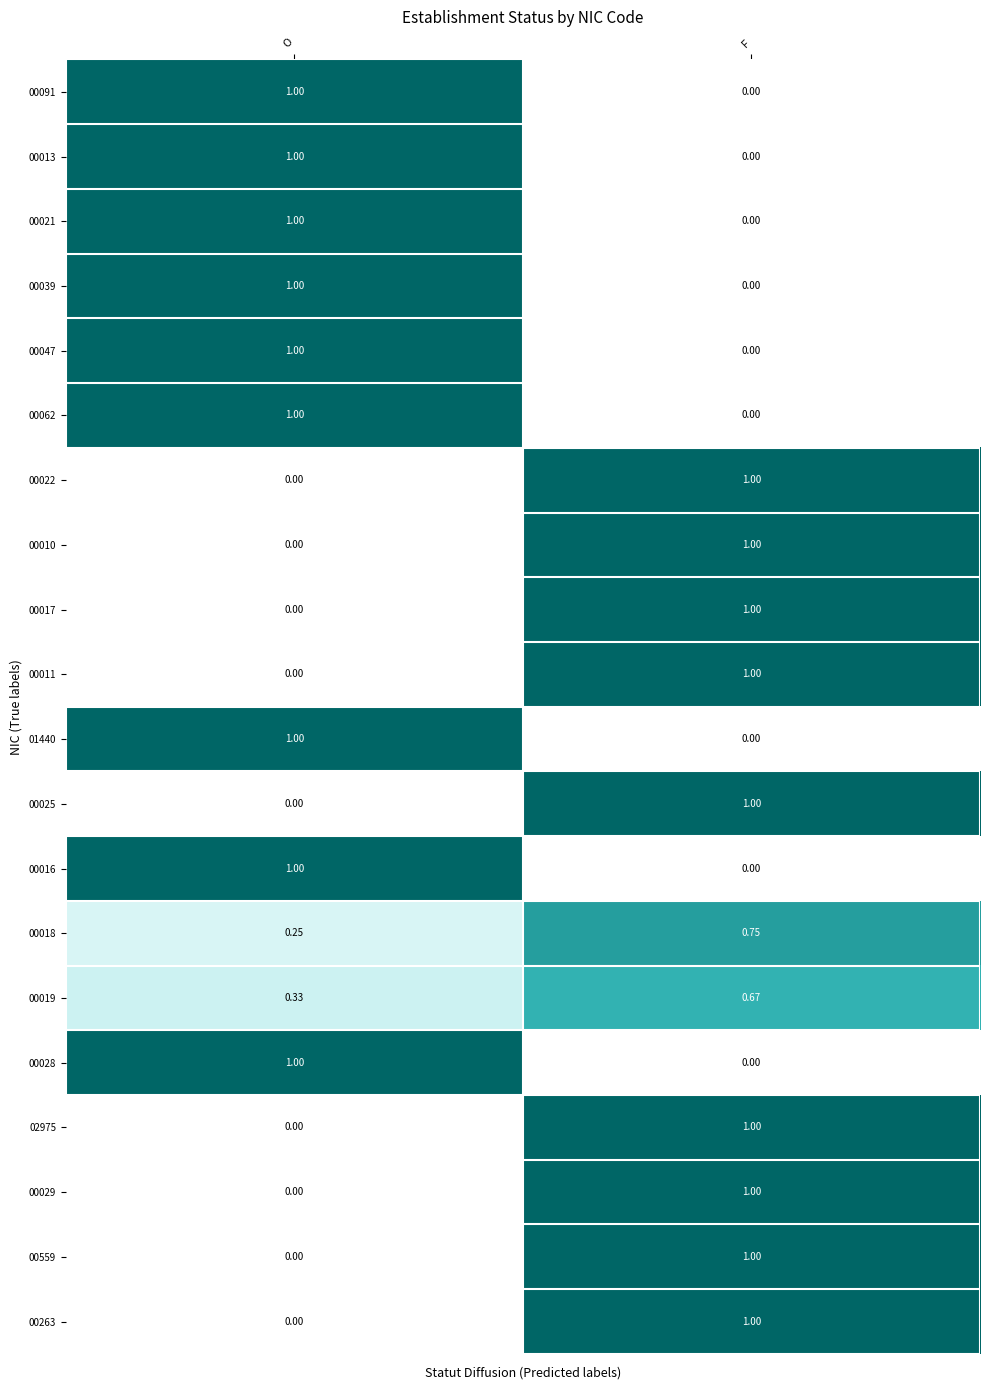

How many data points does each series have?

2